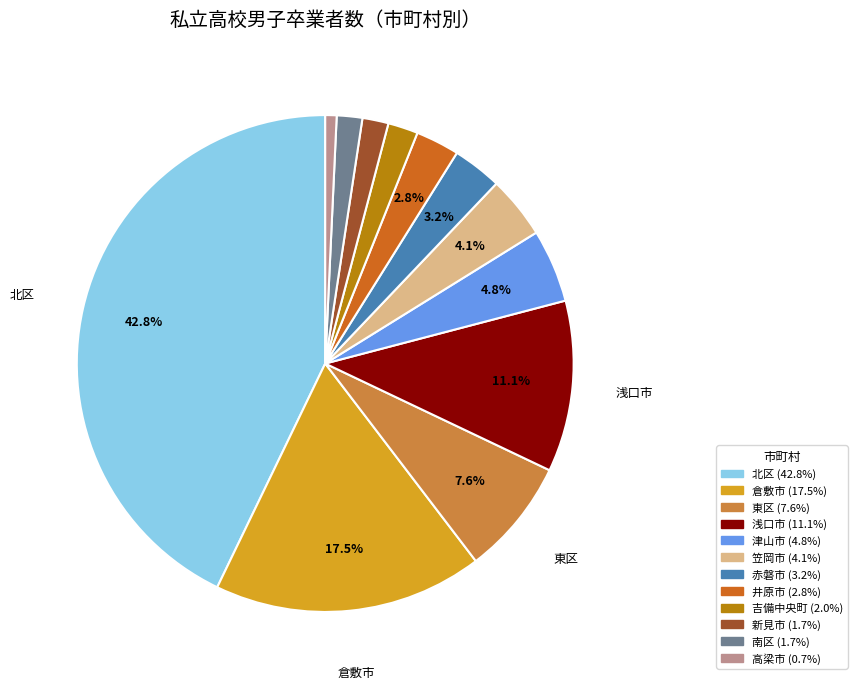

Does any single category account for the majority?

No